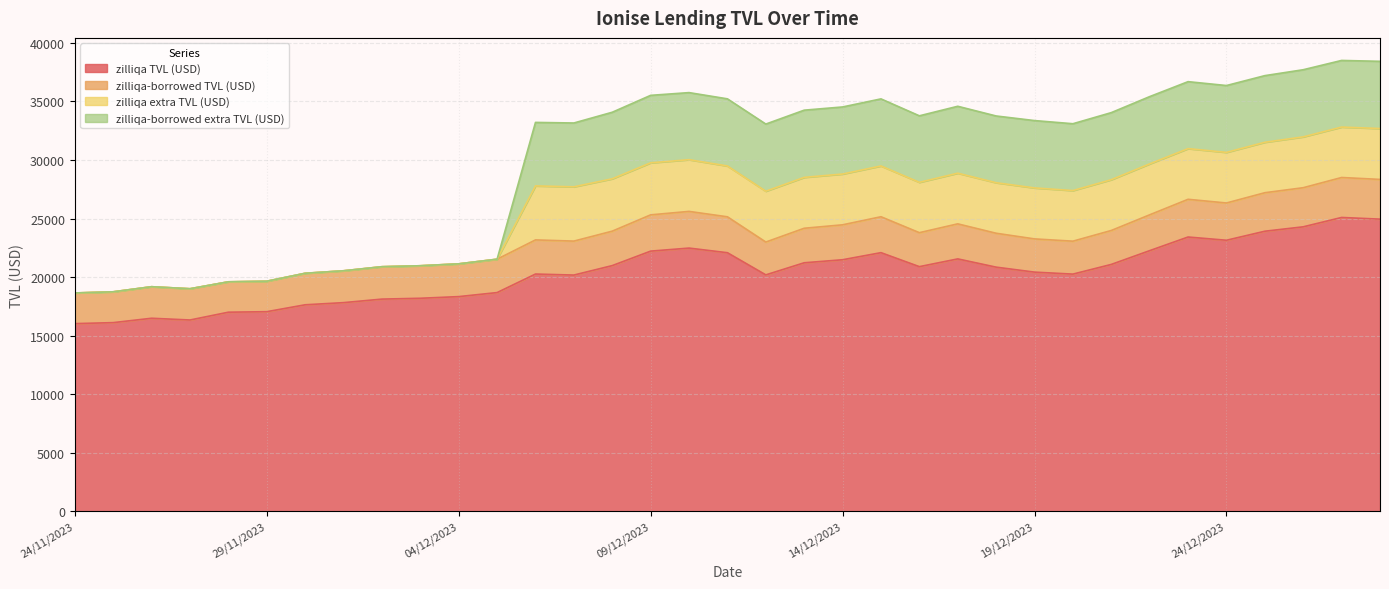

True or false: zilliqa-borrowed extra TVL (USD) and zilliqa TVL (USD) intersect in this chart.

False